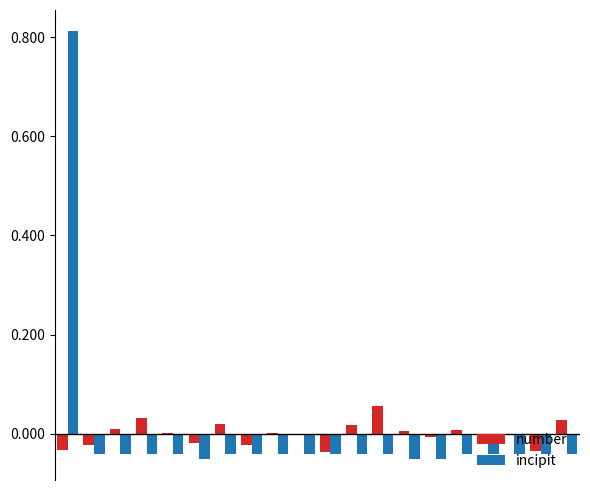

Reading left to right, transcribe all the data shown in this chart.

number: -0.0	-0.0	0.0	0.0	0.0	-0.0	0.0	-0.0	0.0	-0.0	-0.0	0.0	0.1	0.0	-0.0	0.0	-0.0	-0.0	-0.0	0.0
incipit: 0.8	-0.0	-0.0	-0.0	-0.0	-0.1	-0.0	-0.0	-0.0	-0.0	-0.0	-0.0	-0.0	-0.1	-0.1	-0.0	-0.0	-0.0	-0.0	-0.0